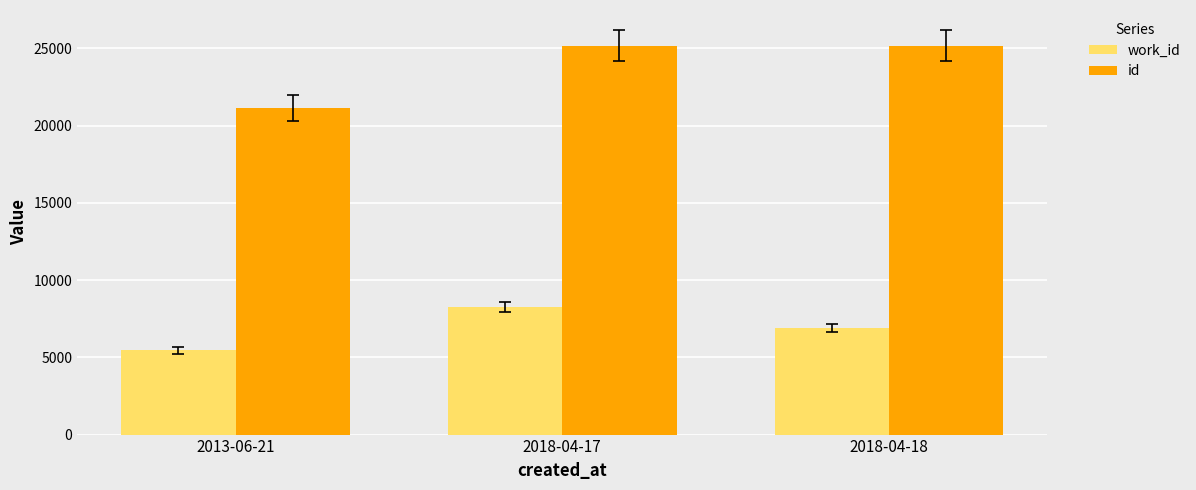

List the series in order of their peak value, lowest first.

work_id, id